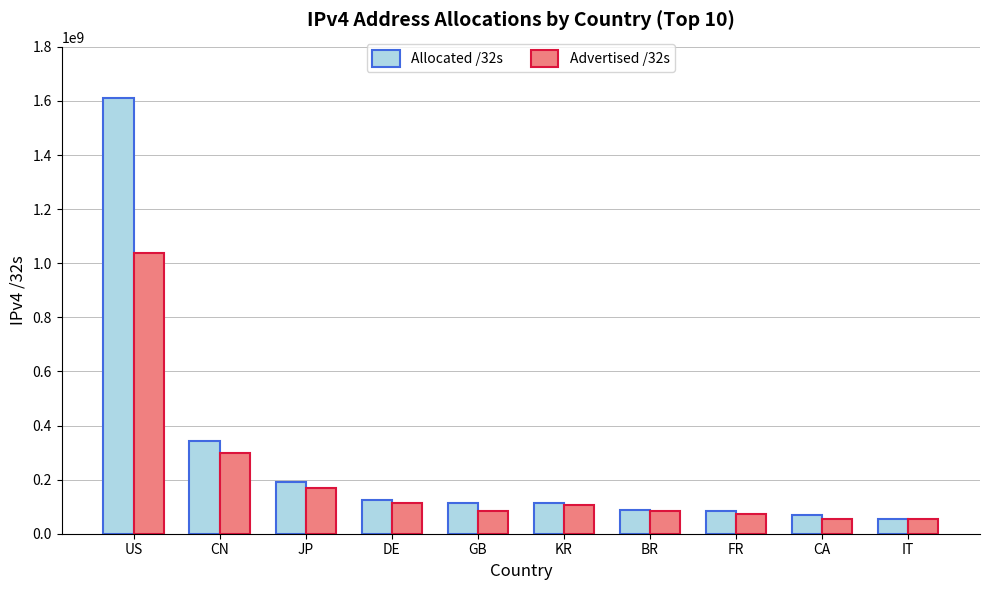

What is the difference between the maximum and second lowest values in the Allocated /32s series?

1540521216